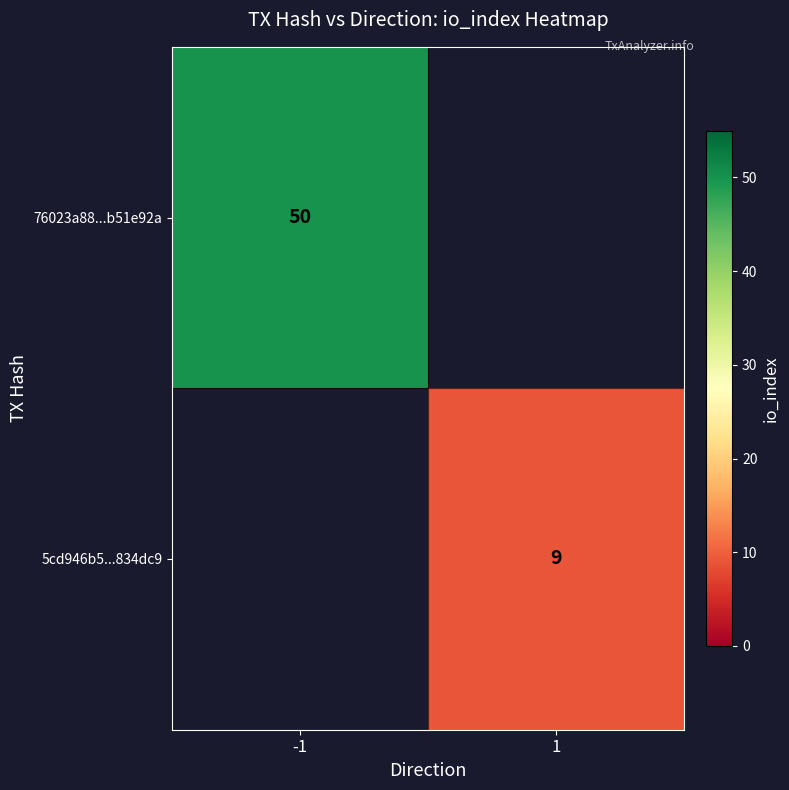

Is it true that 5cd946b5...834dc9 equals 9 at 1?

True